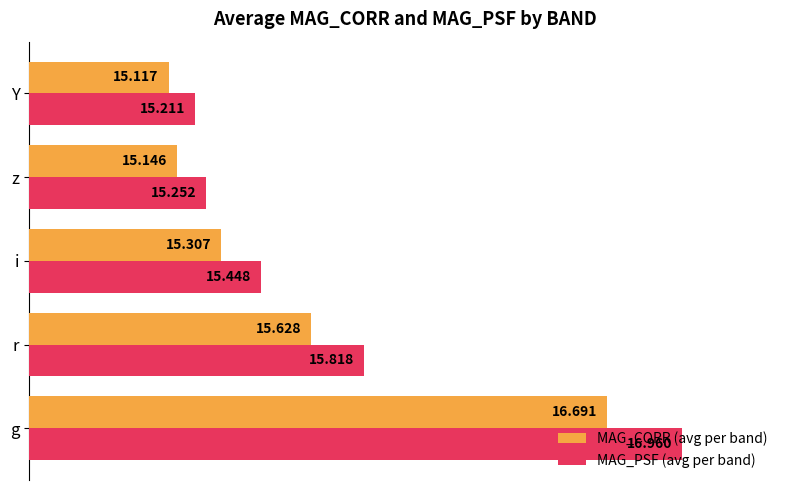

What are all the series names shown in the legend?

MAG_CORR (avg per band), MAG_PSF (avg per band)